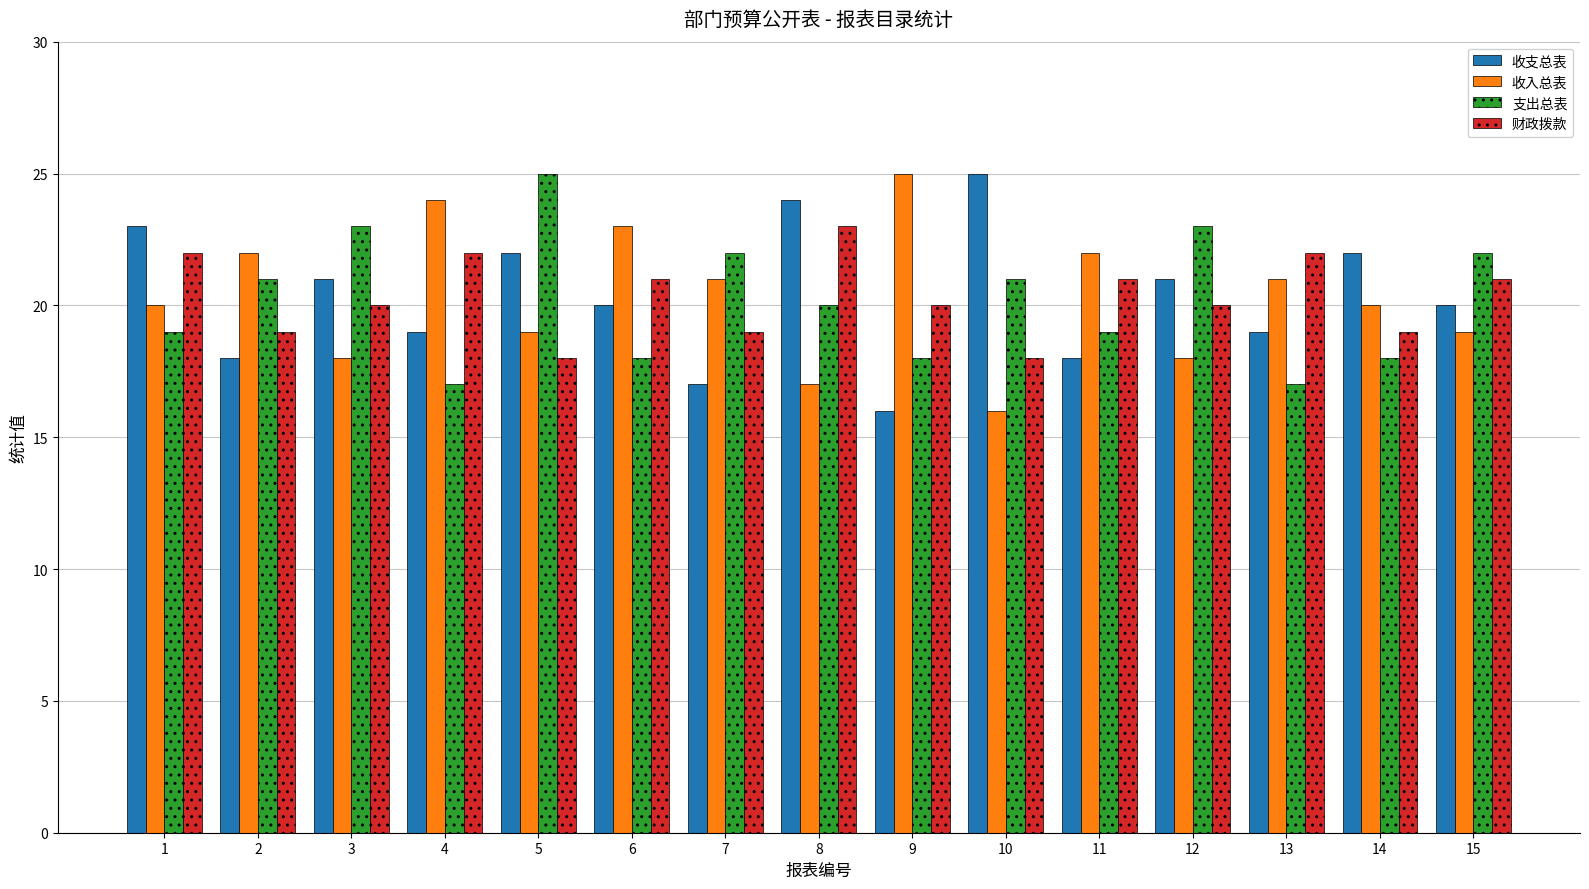

What is the value of the 收入总表 bar at the 10th from the left?

16